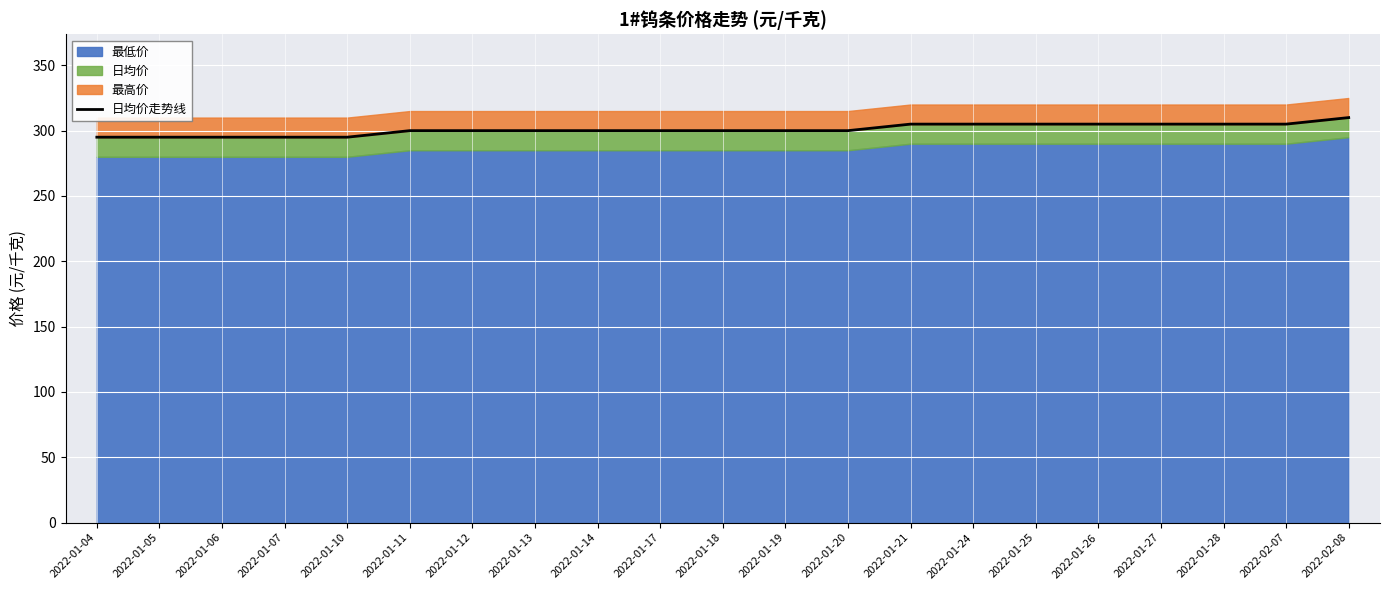

Rank the categories by value from lowest to highest.

2022-01-04, 2022-01-05, 2022-01-06, 2022-01-07, 2022-01-10, 2022-01-11, 2022-01-12, 2022-01-13, 2022-01-14, 2022-01-17, 2022-01-18, 2022-01-19, 2022-01-20, 2022-01-21, 2022-01-24, 2022-01-25, 2022-01-26, 2022-01-27, 2022-01-28, 2022-02-07, 2022-02-08